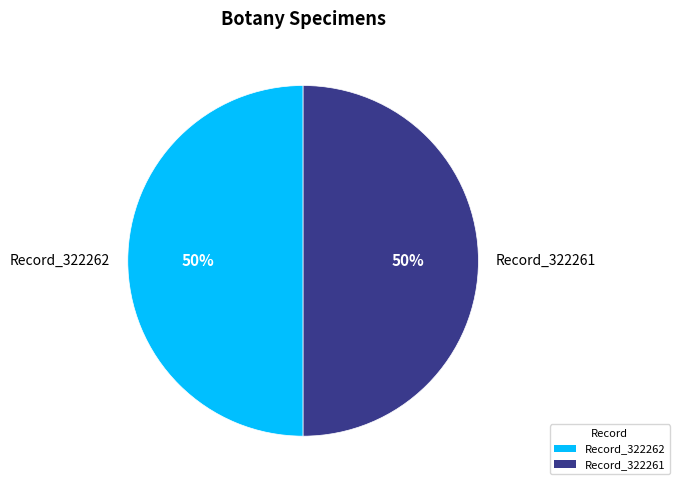

True or false: Record_322261 accounts for 50% of the total.

True